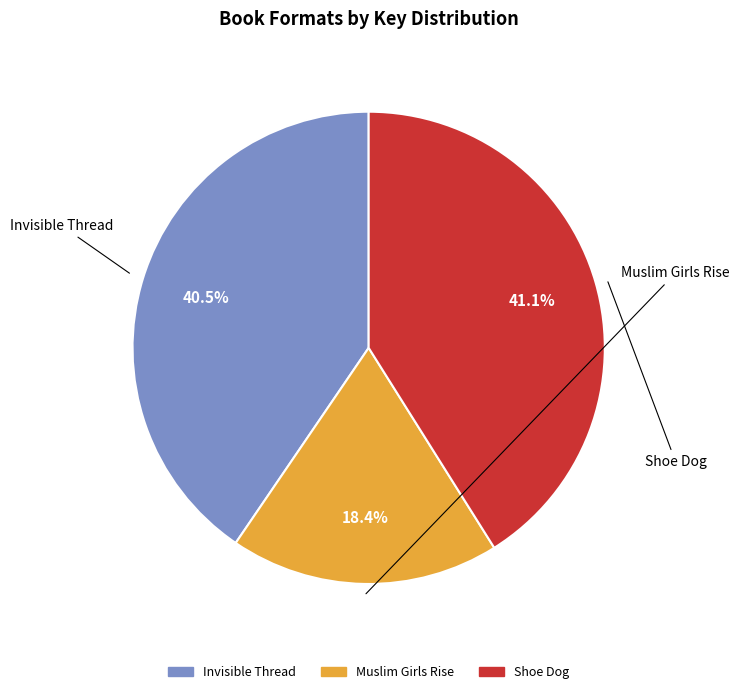

Count the number of slices in the pie.

3